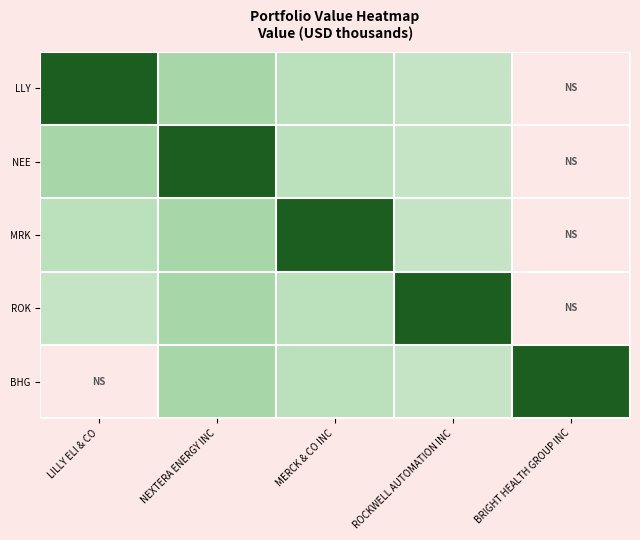

What is the difference between the highest and lowest values at MERCK & CO INC?

2.4